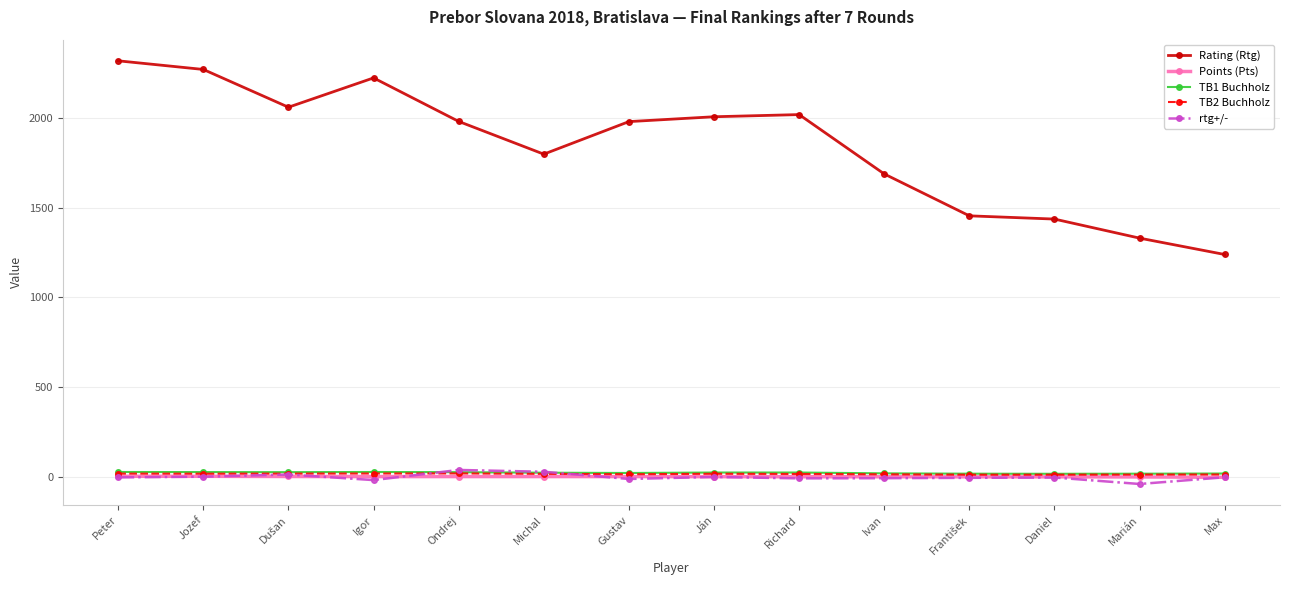

Which series has the largest range (max minus min)?

Rating (Rtg)